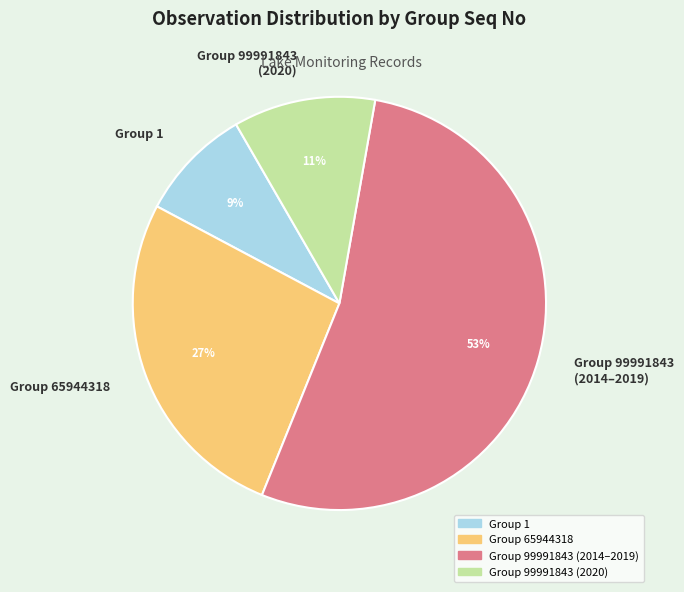

To the nearest percent, what is the difference between the largest and smallest slice percentages?

44%